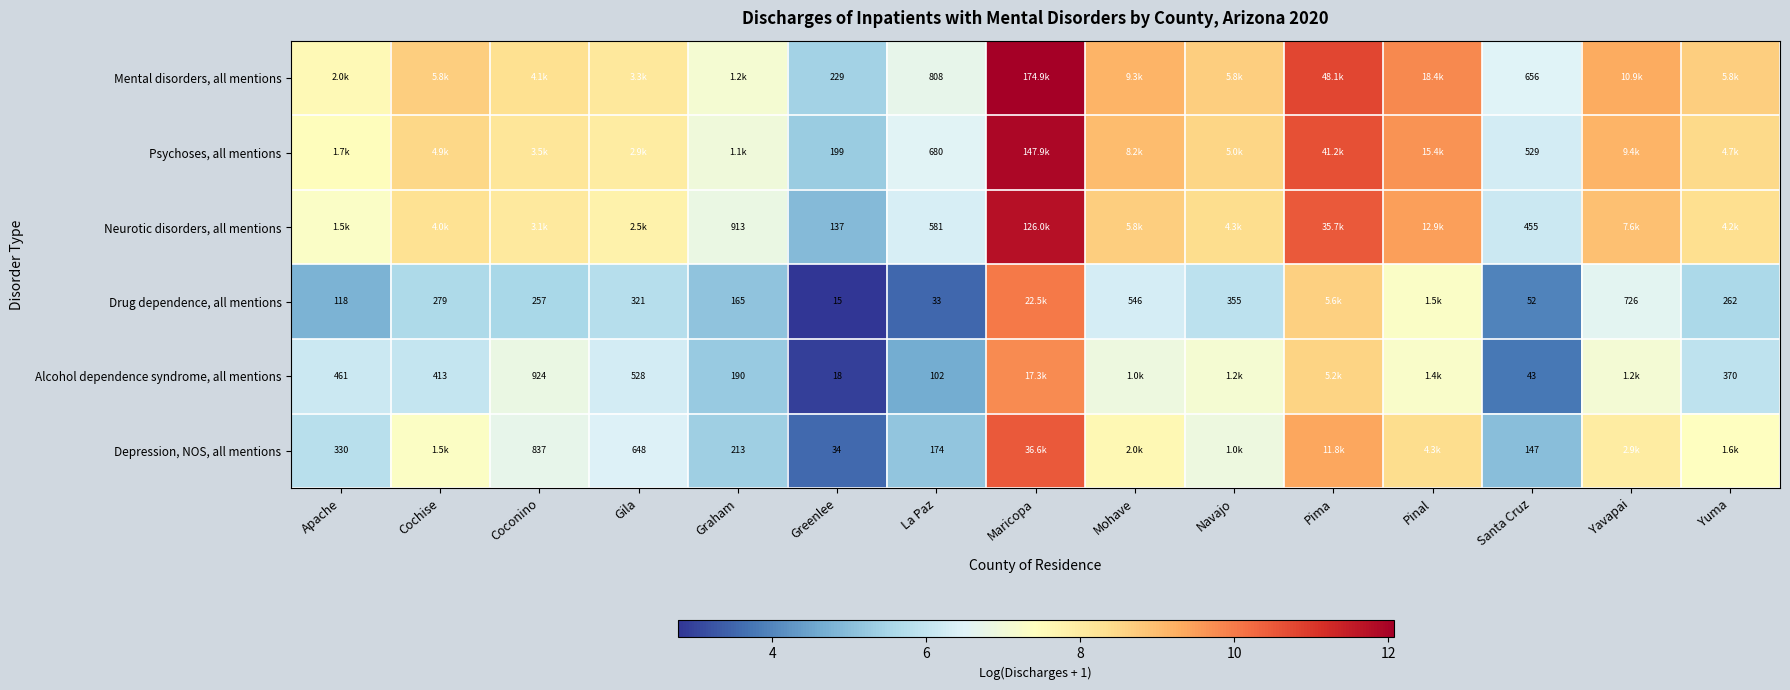

What is the lowest value of the Neurotic disorders, all mentions series?

4.9